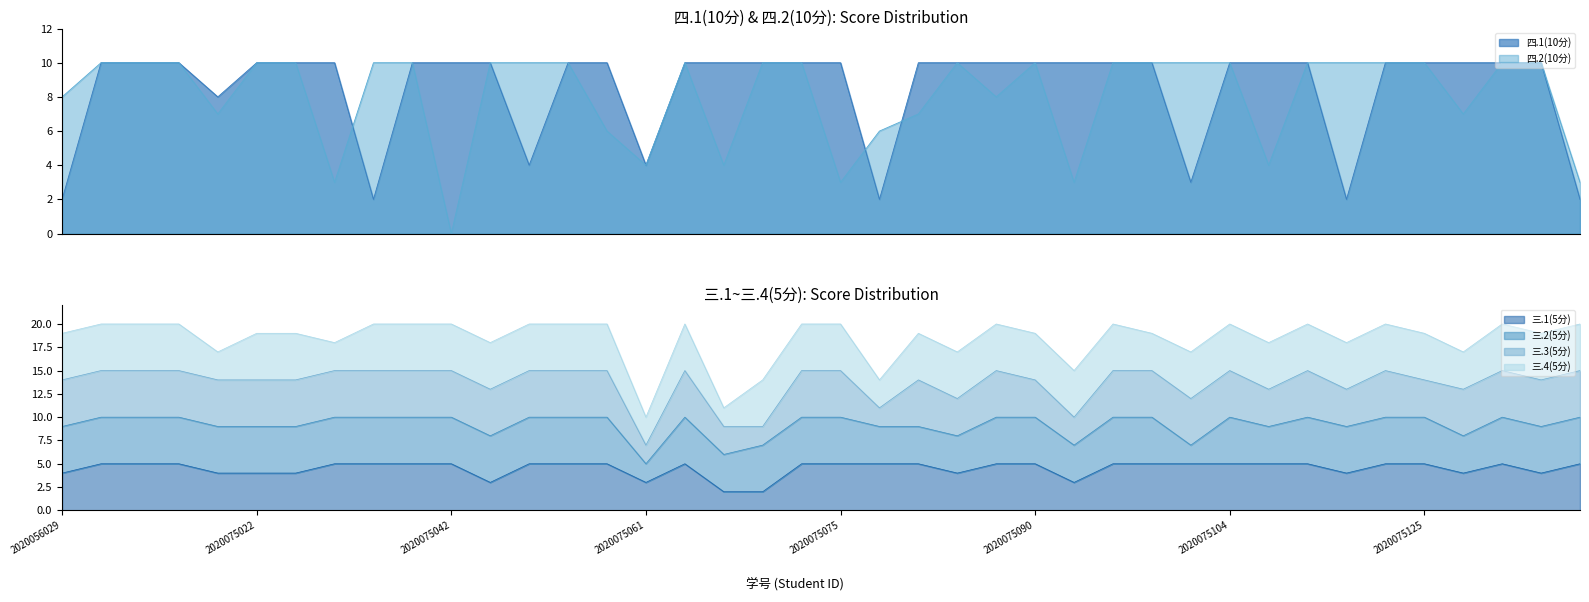

Between 2020075075 and 2020075103, which series saw the biggest shift?

四.1(10分)